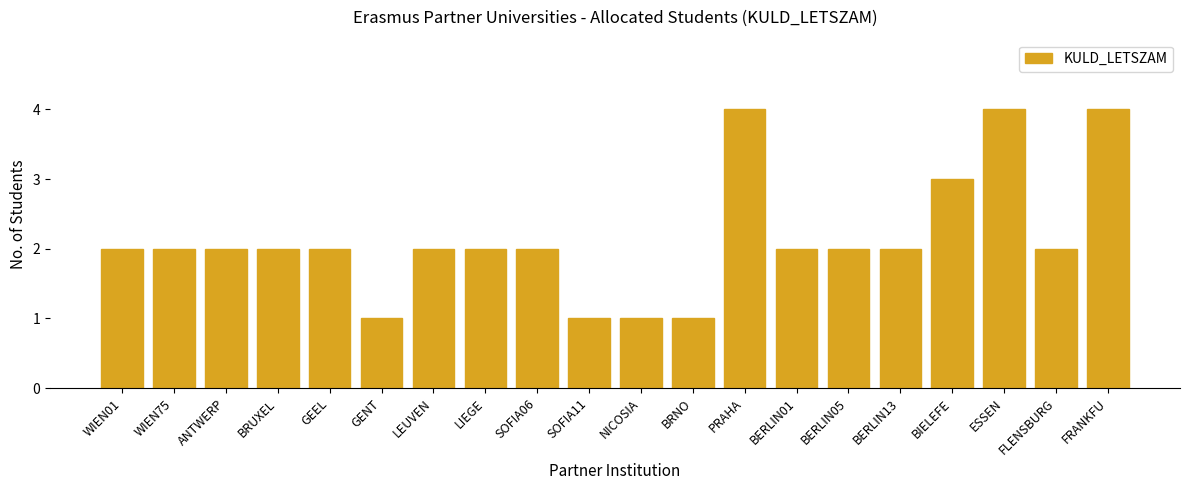

What is the value of the 8th bar from the left?

2